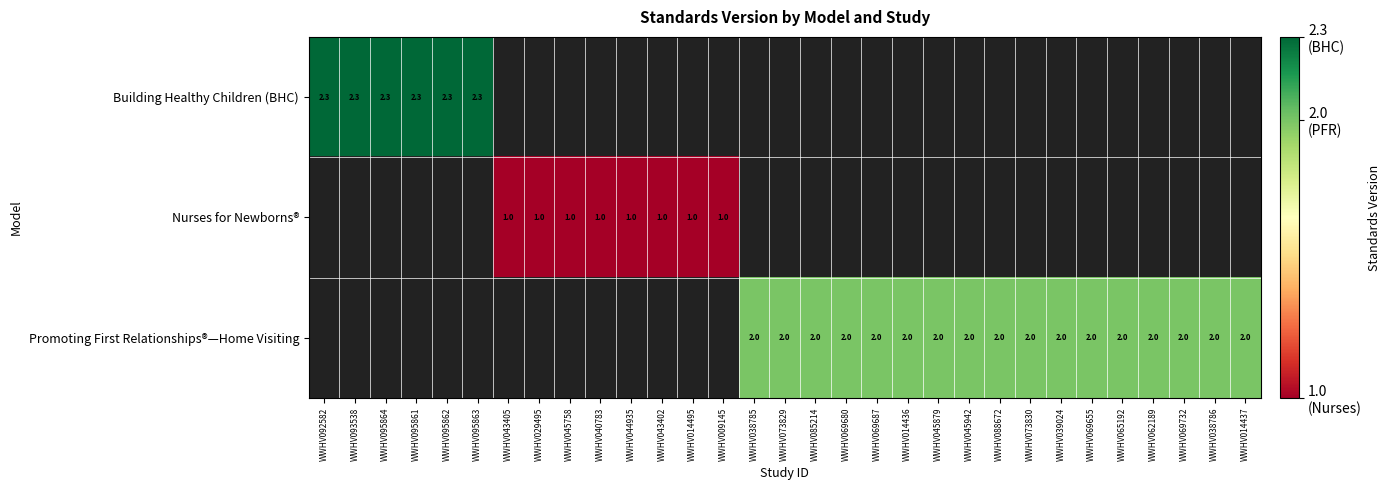

True or false: Promoting First Relationships®—Home Visiting has a value of 1.4 at WWHV069680.

False